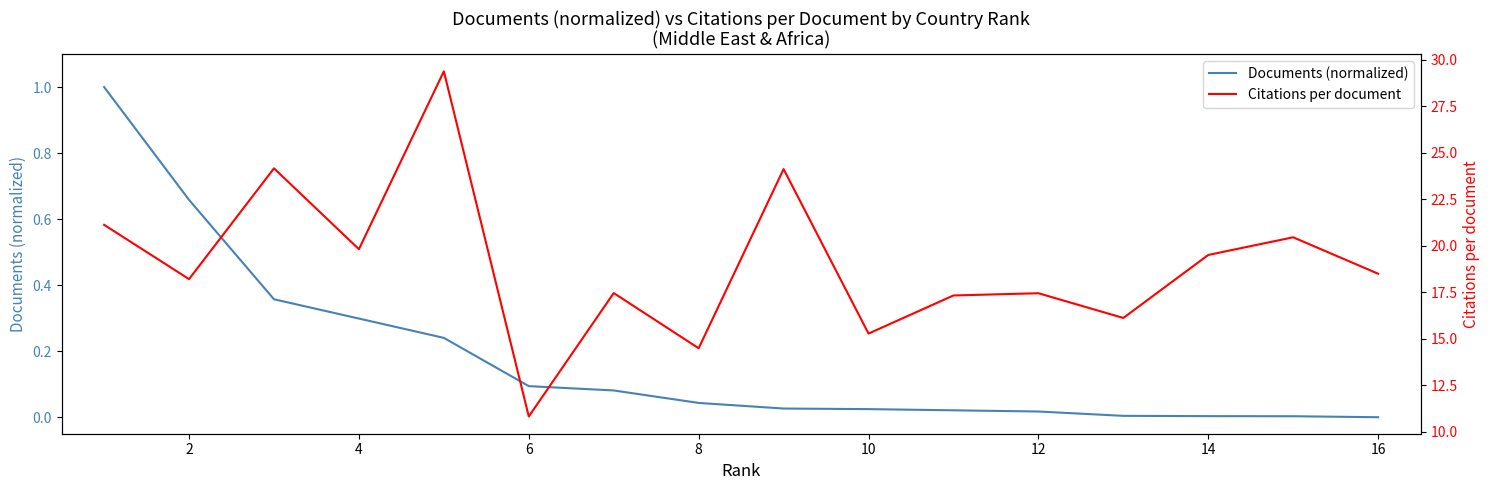

True or false: Documents (normalized) has more than 0 points higher than both neighbors.

False